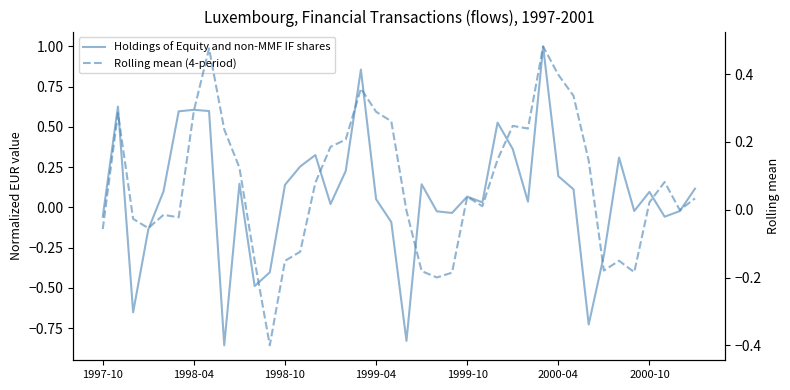

In Rolling mean (4-period), how many points are lower than both neighbors (excluding endpoints)?

9